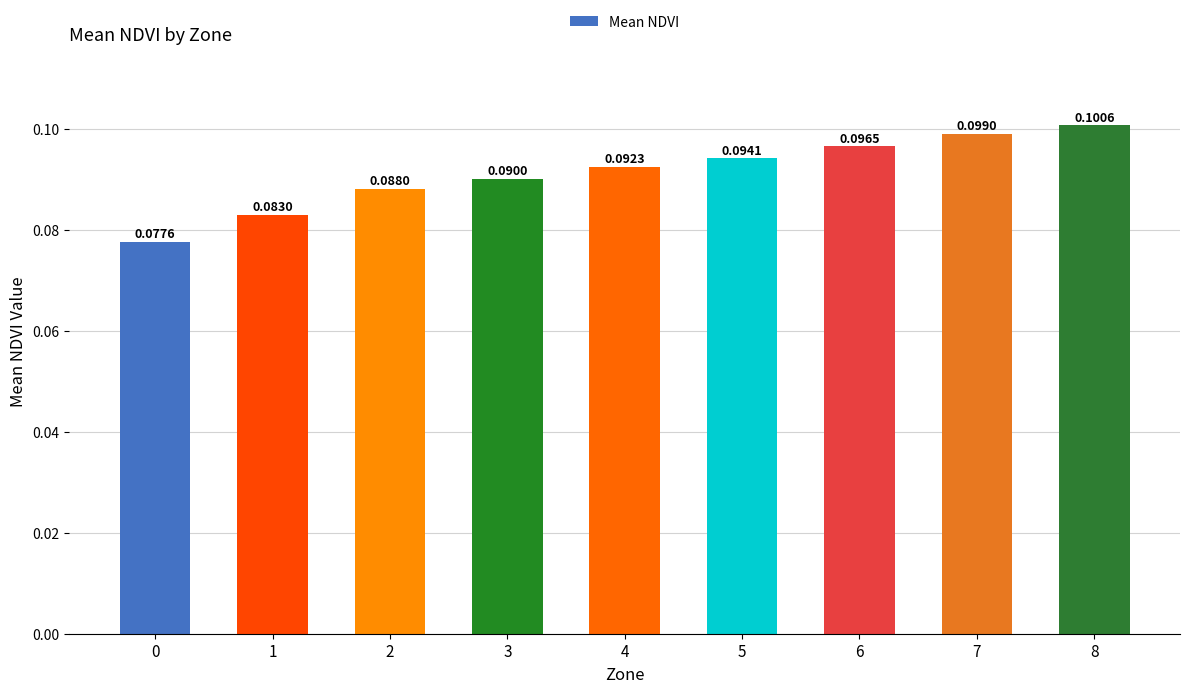

What is the sum of all values?

0.8